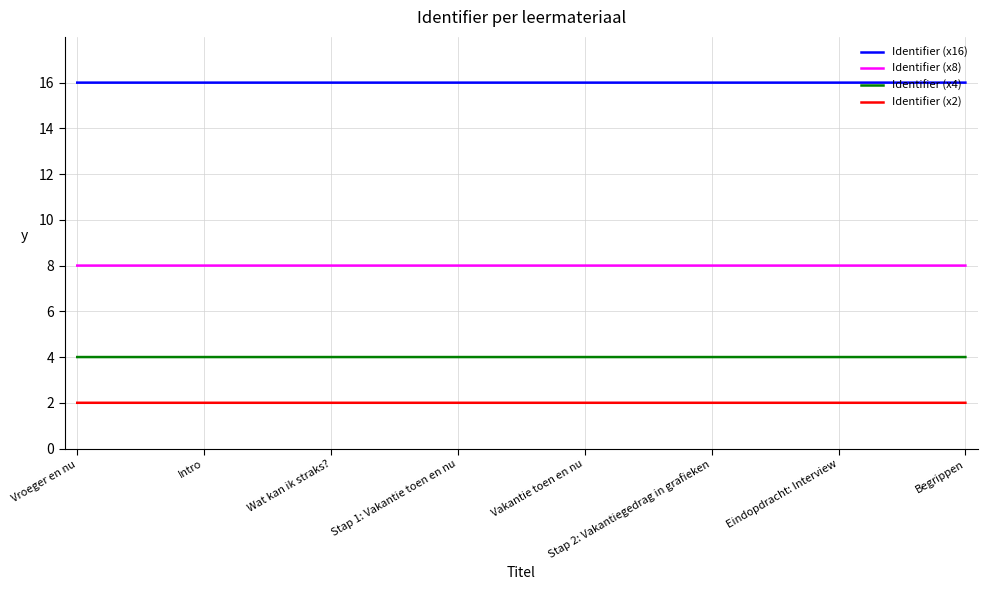

True or false: Identifier (x8) and Identifier (x2) intersect in this chart.

False